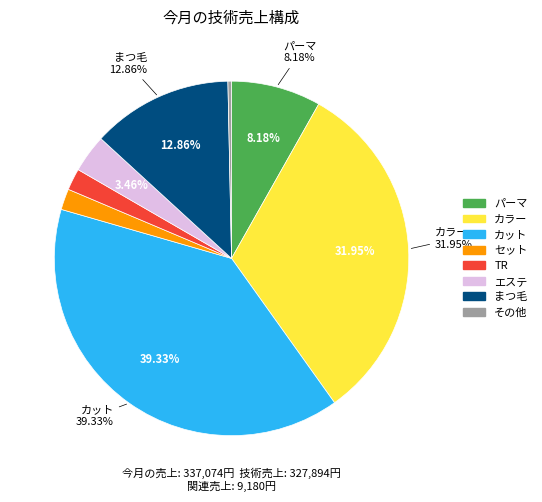

Which has a higher value, カラー or まつ毛?

カラー